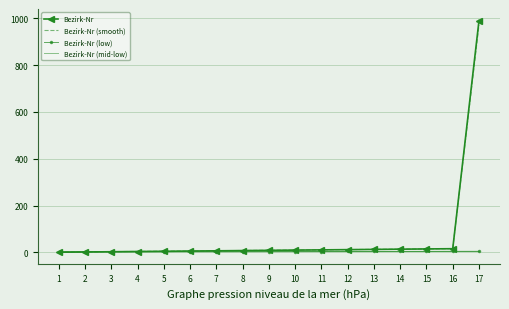

At which category is the sum across all series the highest?

17